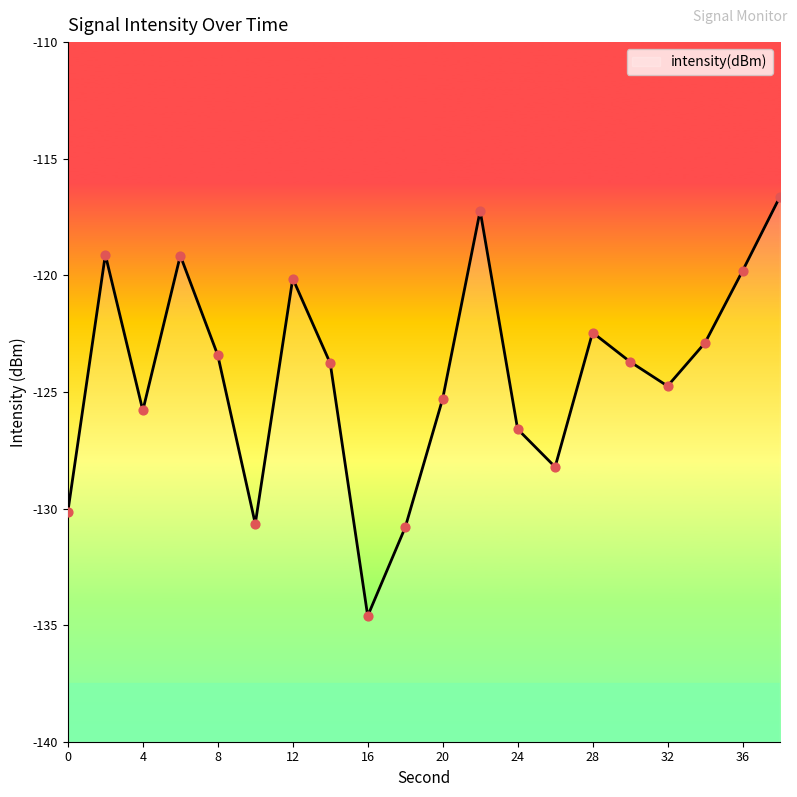

What is the change in value from 14 to 38?

+7.1